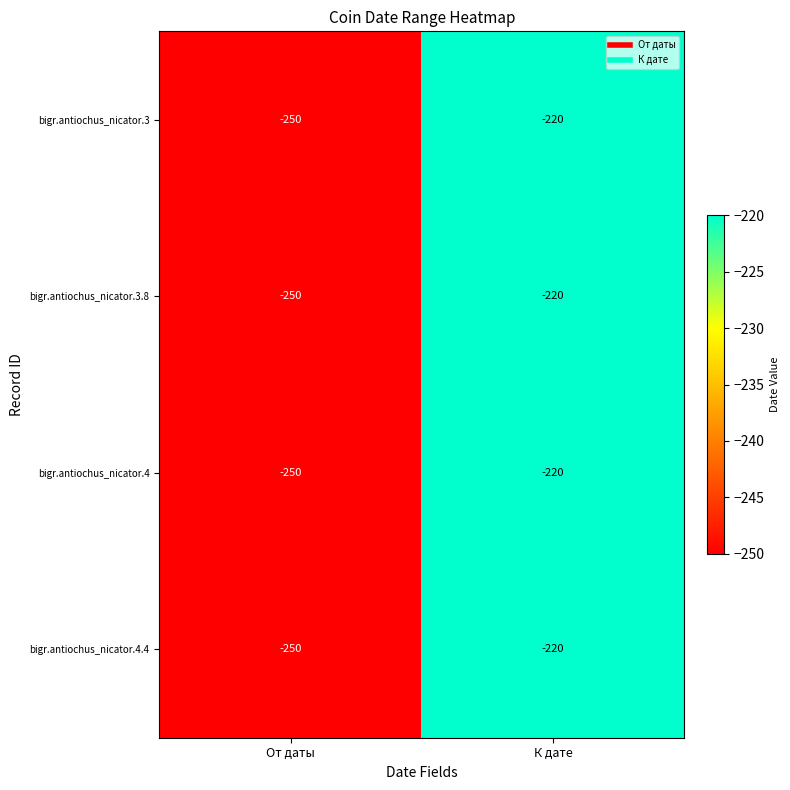

At which category is the sum across all series the highest?

К дате